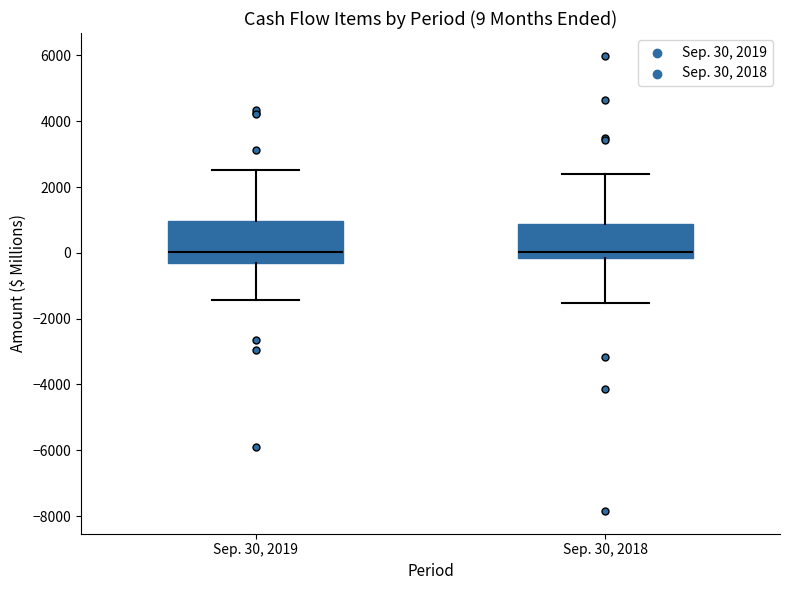

Comparing the boxes themselves (not the whiskers), which one is the tallest?

Sep. 30, 2019